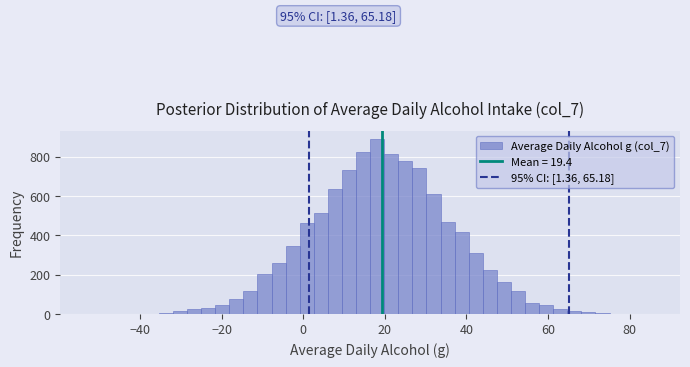

Around what value on the x-axis is the tallest bar? Give the approximate position of its centre, as read against the axis.

18